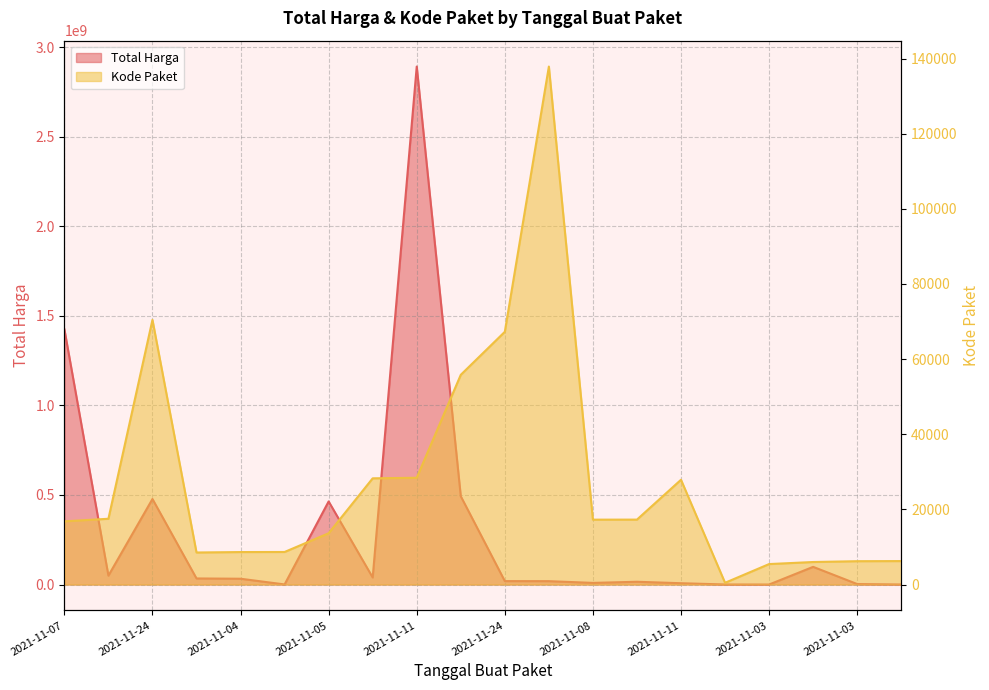

Between 2021-11-08 and 2021-11-04, which is larger?

2021-11-04